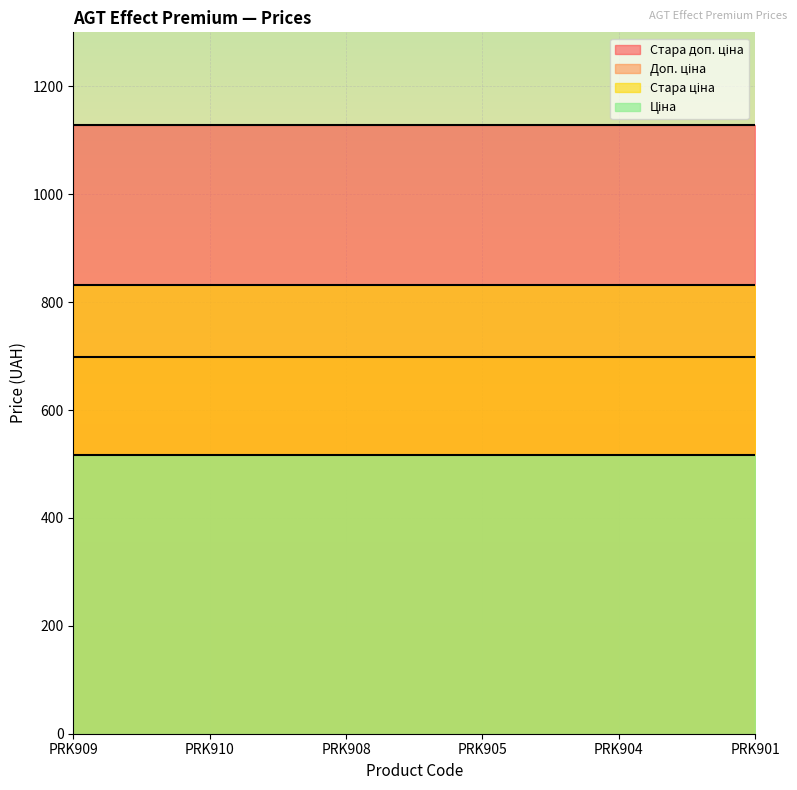

Reading left to right, list all the values displayed in this chart.

Ціна: PRK909=515.8	PRK910=515.8	PRK908=515.8	PRK905=515.8	PRK904=515.8	PRK901=515.8
Стара ціна: PRK909=832.4	PRK910=832.4	PRK908=832.4	PRK905=832.4	PRK904=832.4	PRK901=832.4
Доп. ціна: PRK909=699.0	PRK910=699.0	PRK908=699.0	PRK905=699.0	PRK904=699.0	PRK901=699.0
Стара доп. ціна: PRK909=1128.0	PRK910=1128.0	PRK908=1128.0	PRK905=1128.0	PRK904=1128.0	PRK901=1128.0